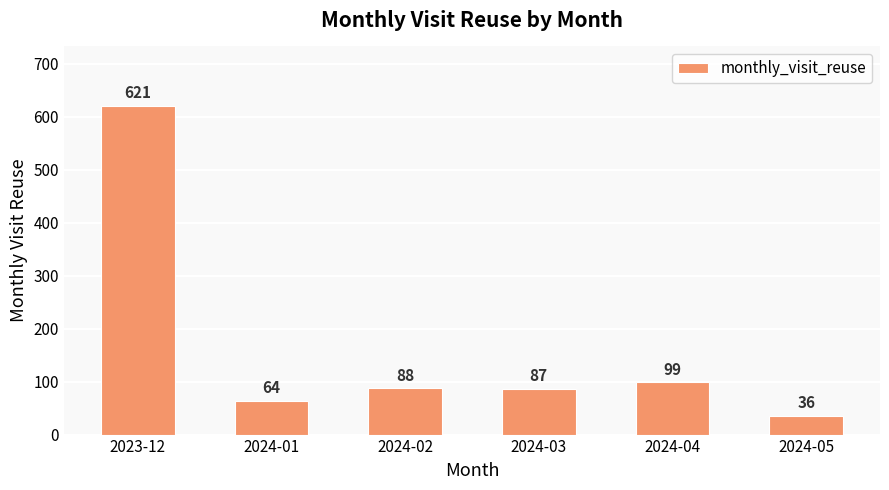

The chart shows a value of 87 at 2024-03. True or false?

True